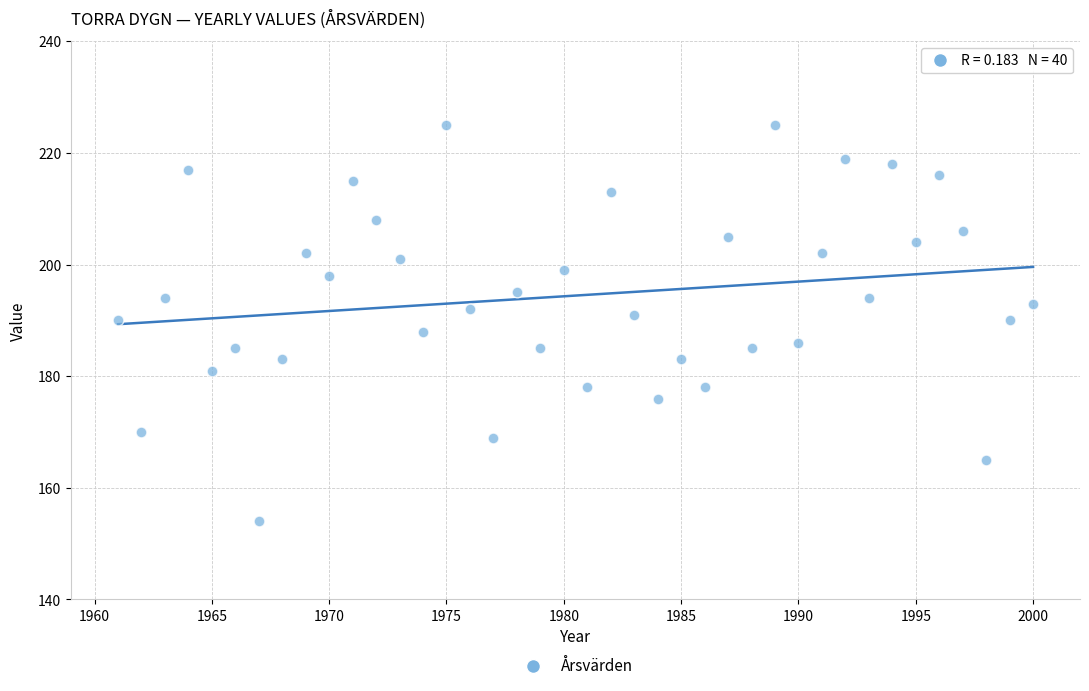

What is the range of Y values (max minus min)?

71